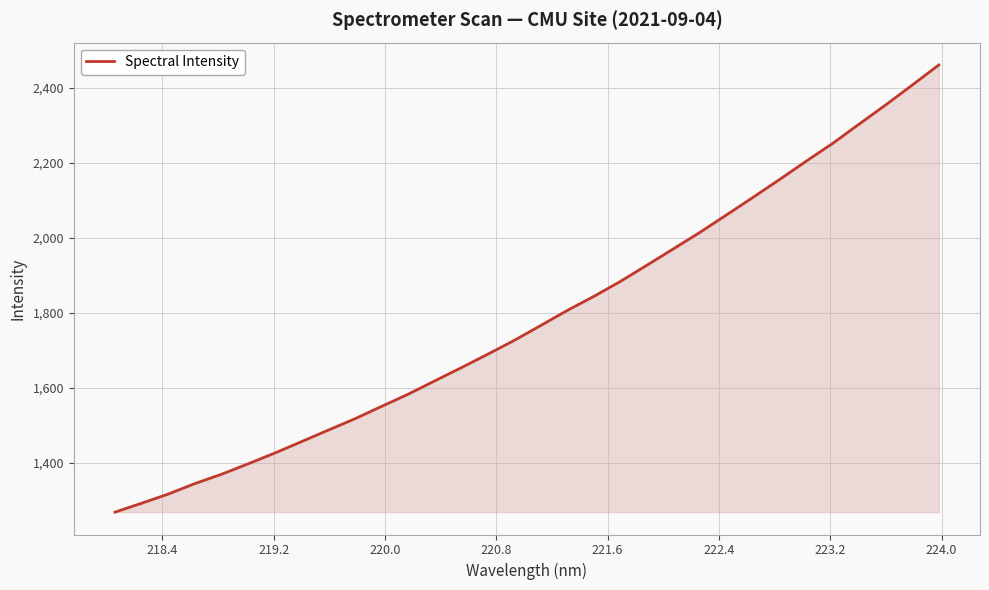

What is the smallest value displayed?

1267.9